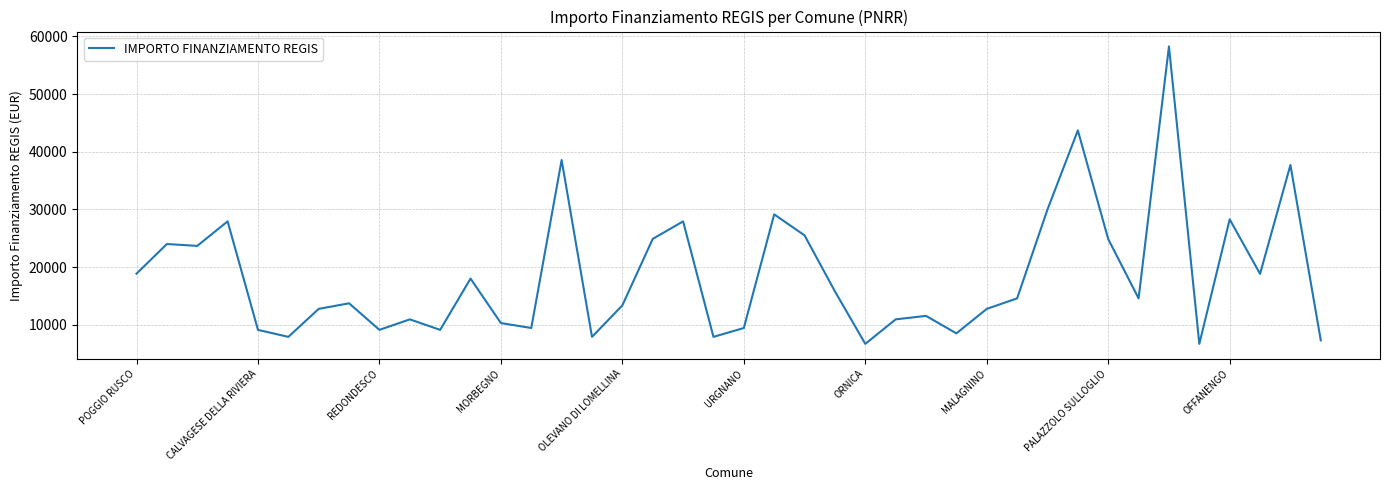

How many lines are shown in the chart?

1